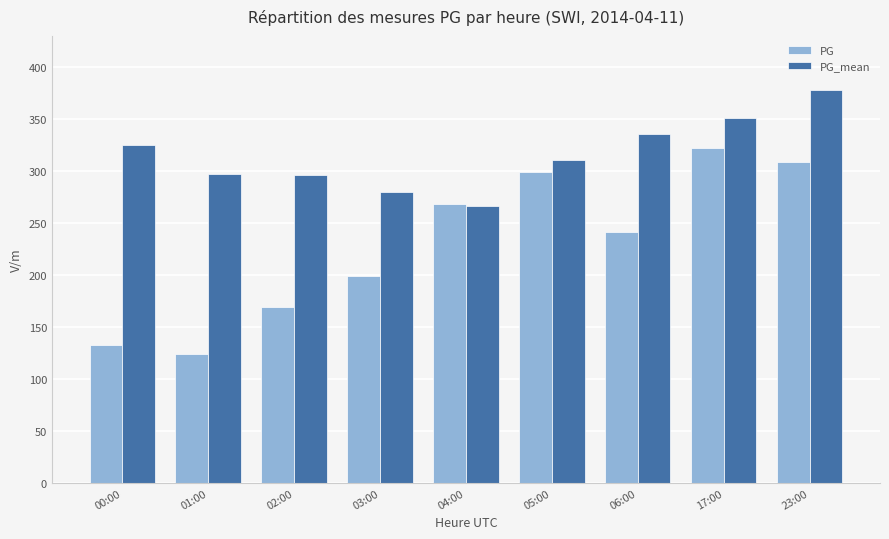

How many data points in PG_mean are less than 311?

4